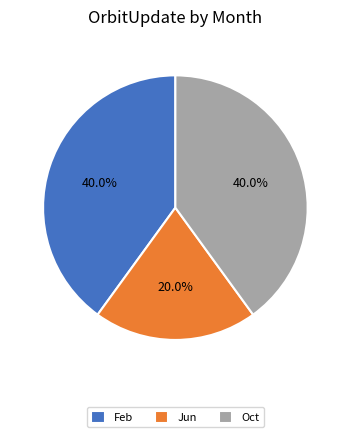

Is there a majority slice in this chart?

No